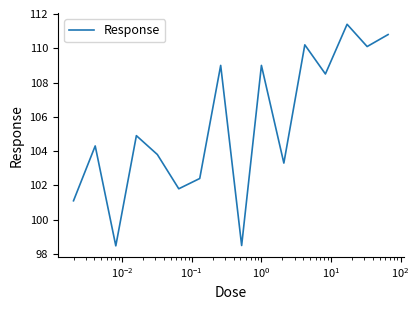

What is the difference between the maximum and minimum values?

12.9